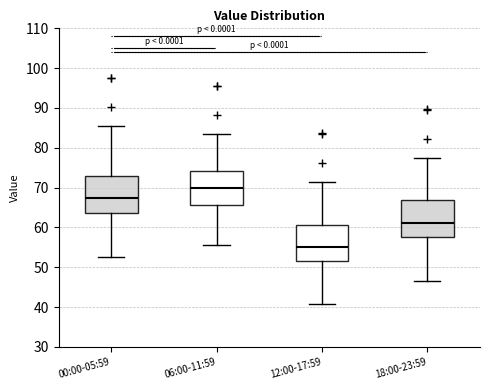

Which box has the highest median line?

06:00-11:59